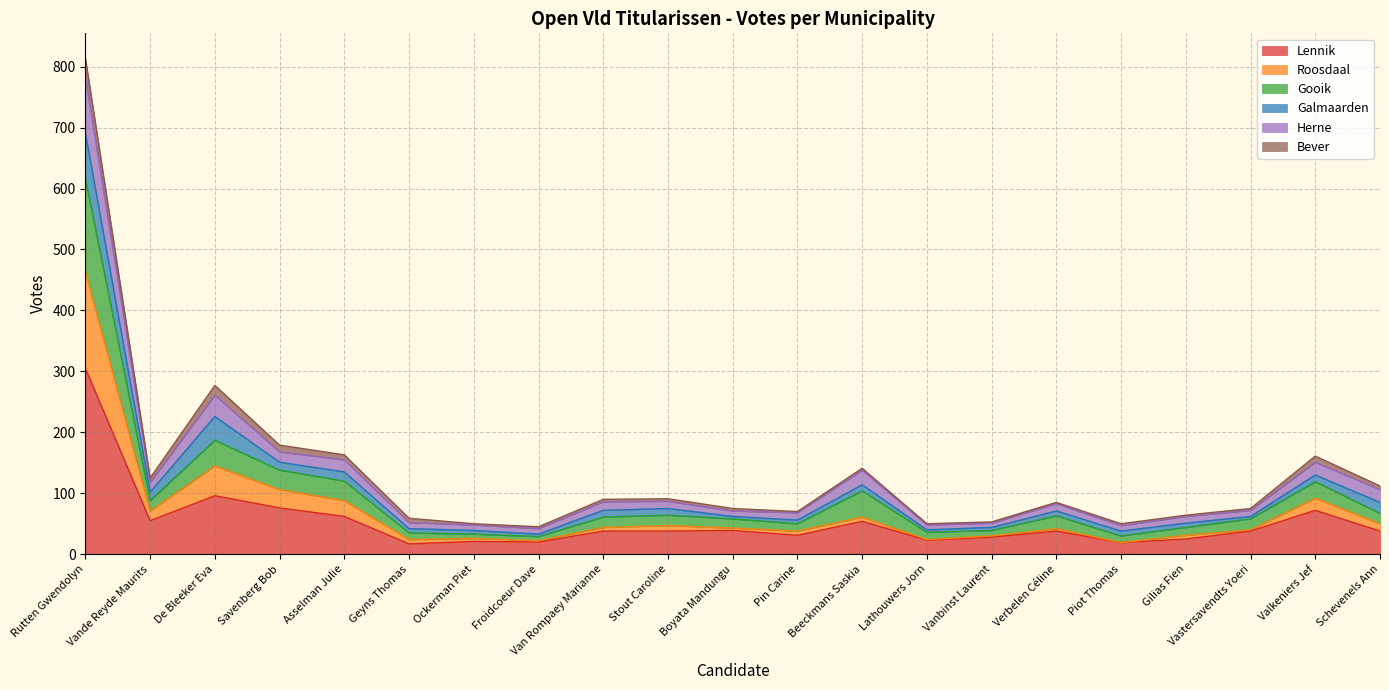

At which category is the sum across all series the highest?

Rutten Gwendolyn